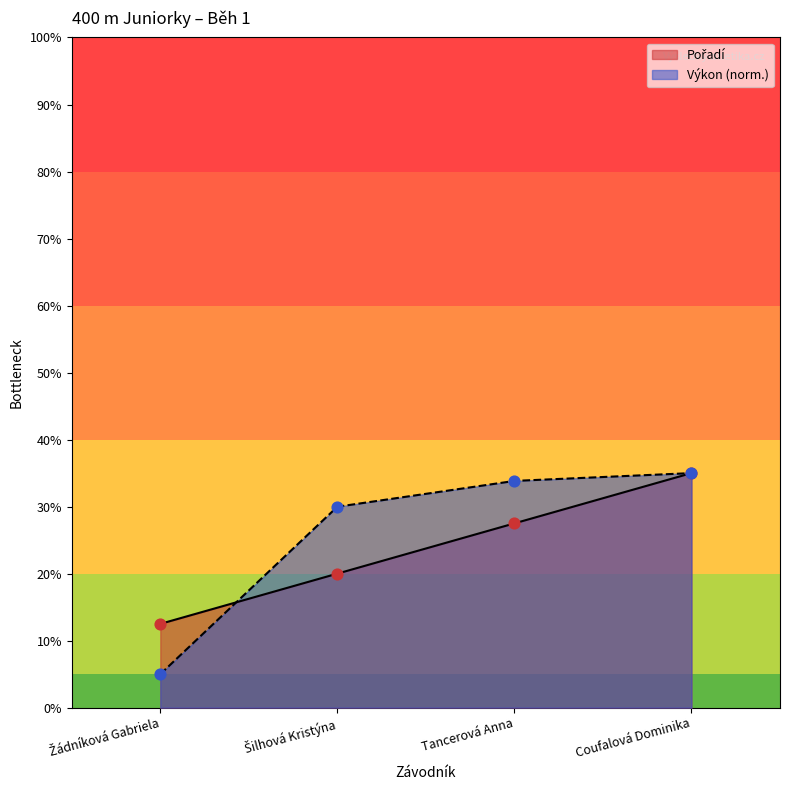

Which series reaches the maximum Y coordinate?

Pořadí